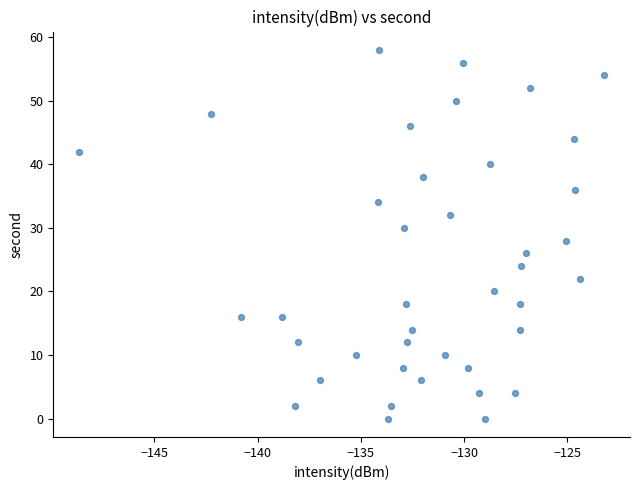

What is the range of Y values (max minus min)?

58